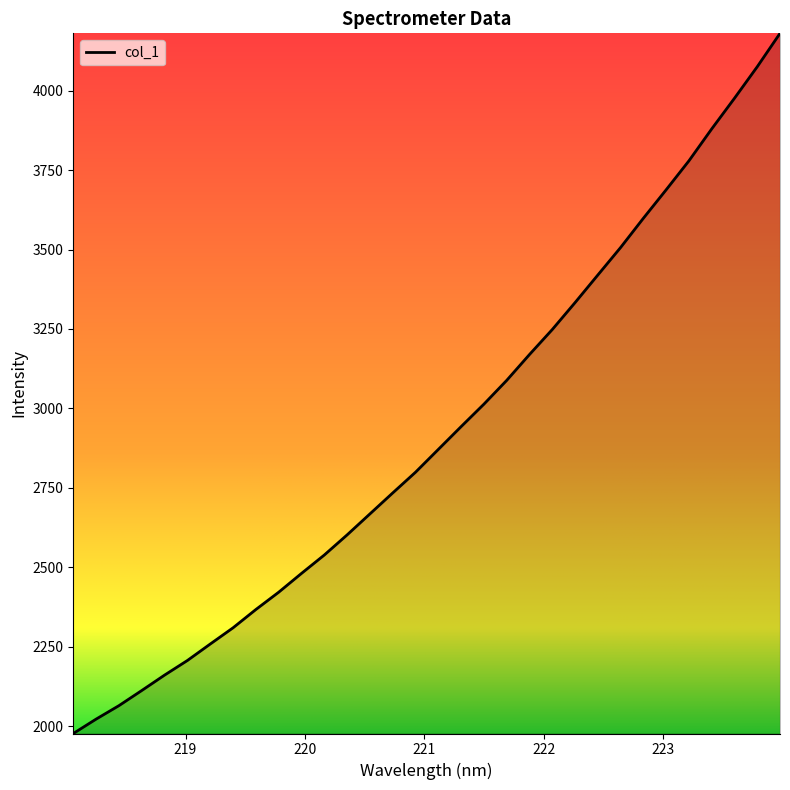

What is the greatest value displayed?

4180.0